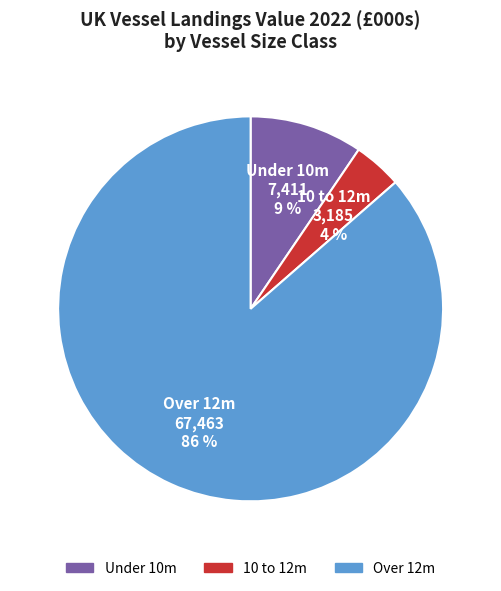

To the nearest percent, what is the average slice percentage?

33%